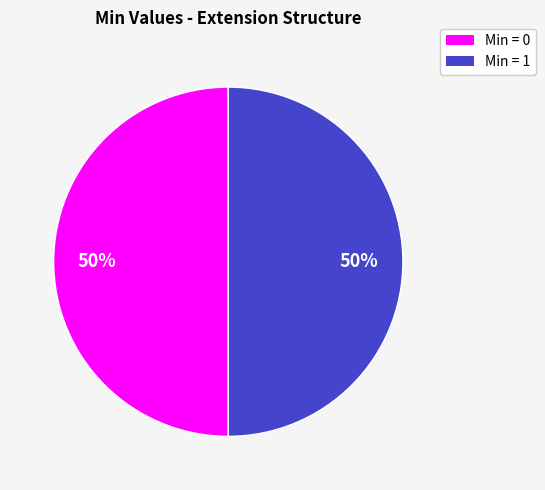

To the nearest percent, what is the average slice percentage?

50%